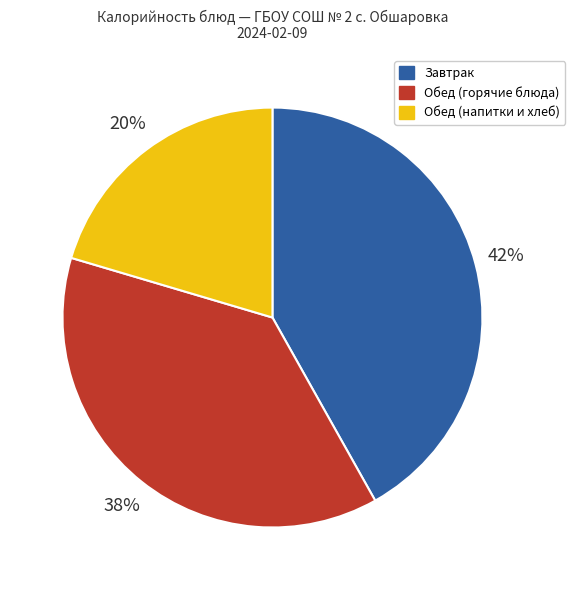

To the nearest percent, what is the average slice percentage?

33%